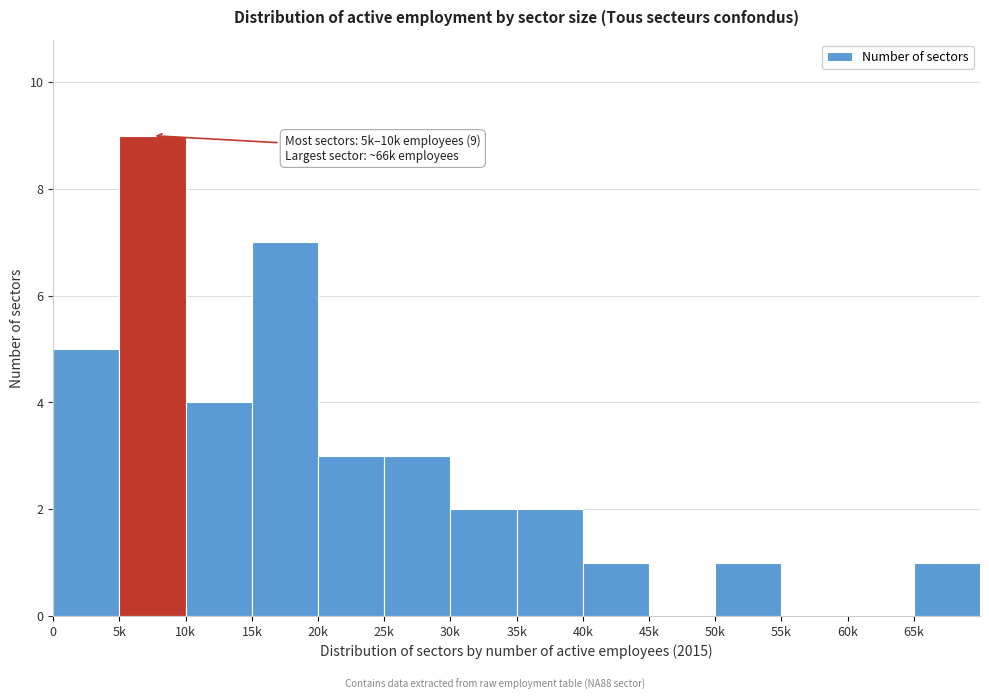

Reading right to left, transcribe all the data shown in this chart.

65k=1	60k=0	55k=0	50k=1	45k=0	40k=1	35k=2	30k=2	25k=3	20k=3	15k=7	10k=4	5k=9	0=5